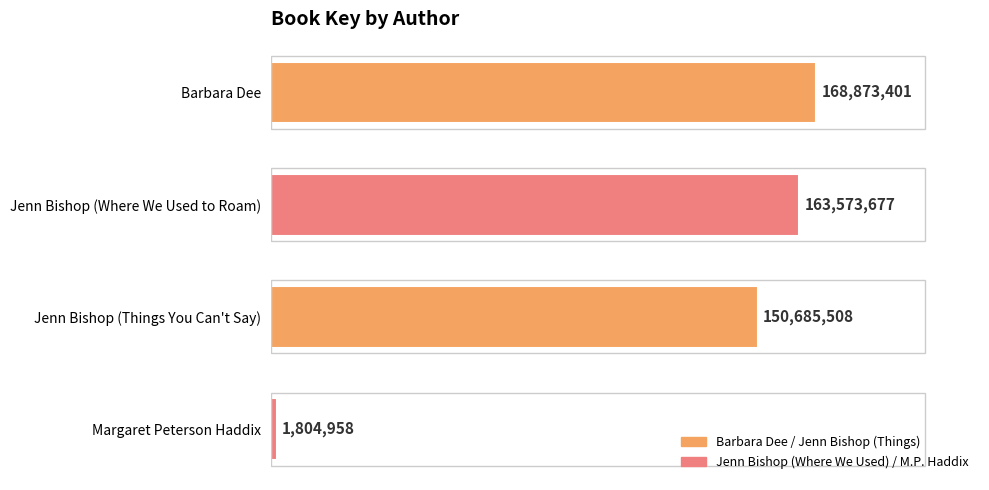

Are the bars horizontal?

Yes